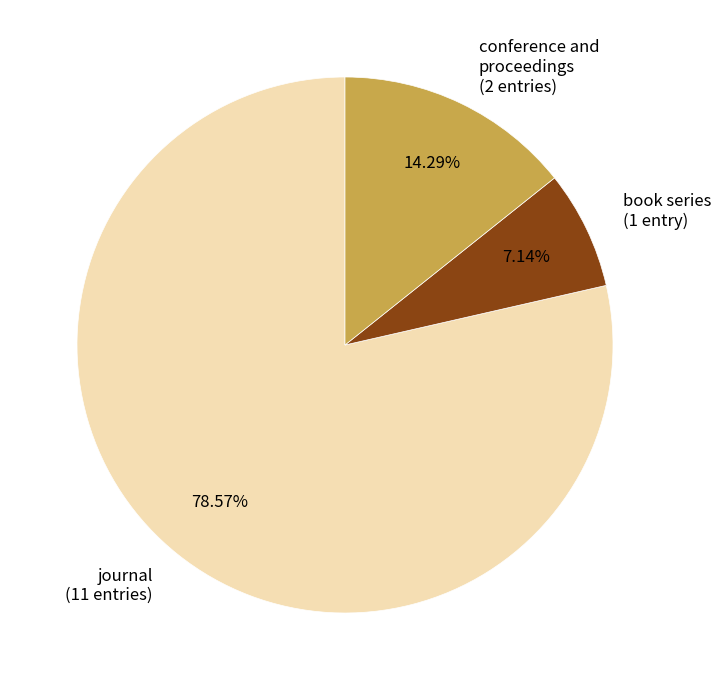

What percentage is the conference and proceedings slice, to the nearest percent?

14%